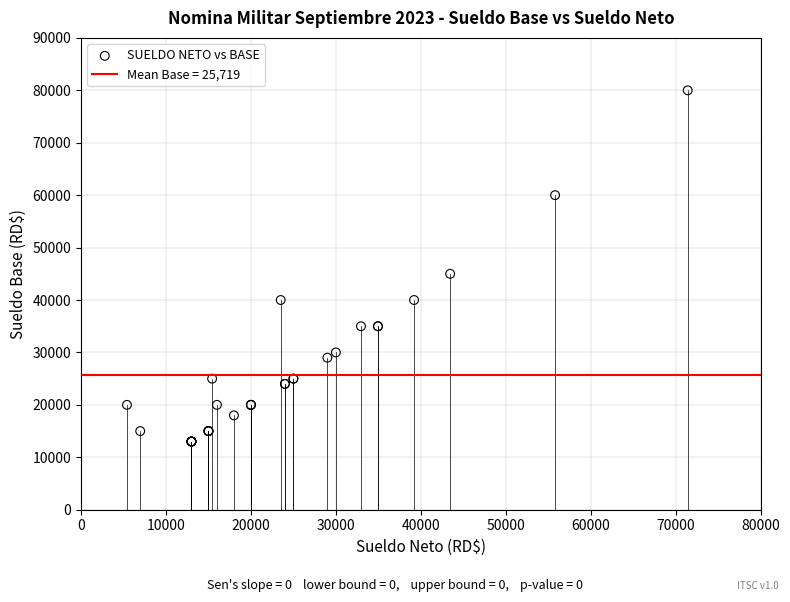

What Y value in the scatter plot is closest to 46500?

45000